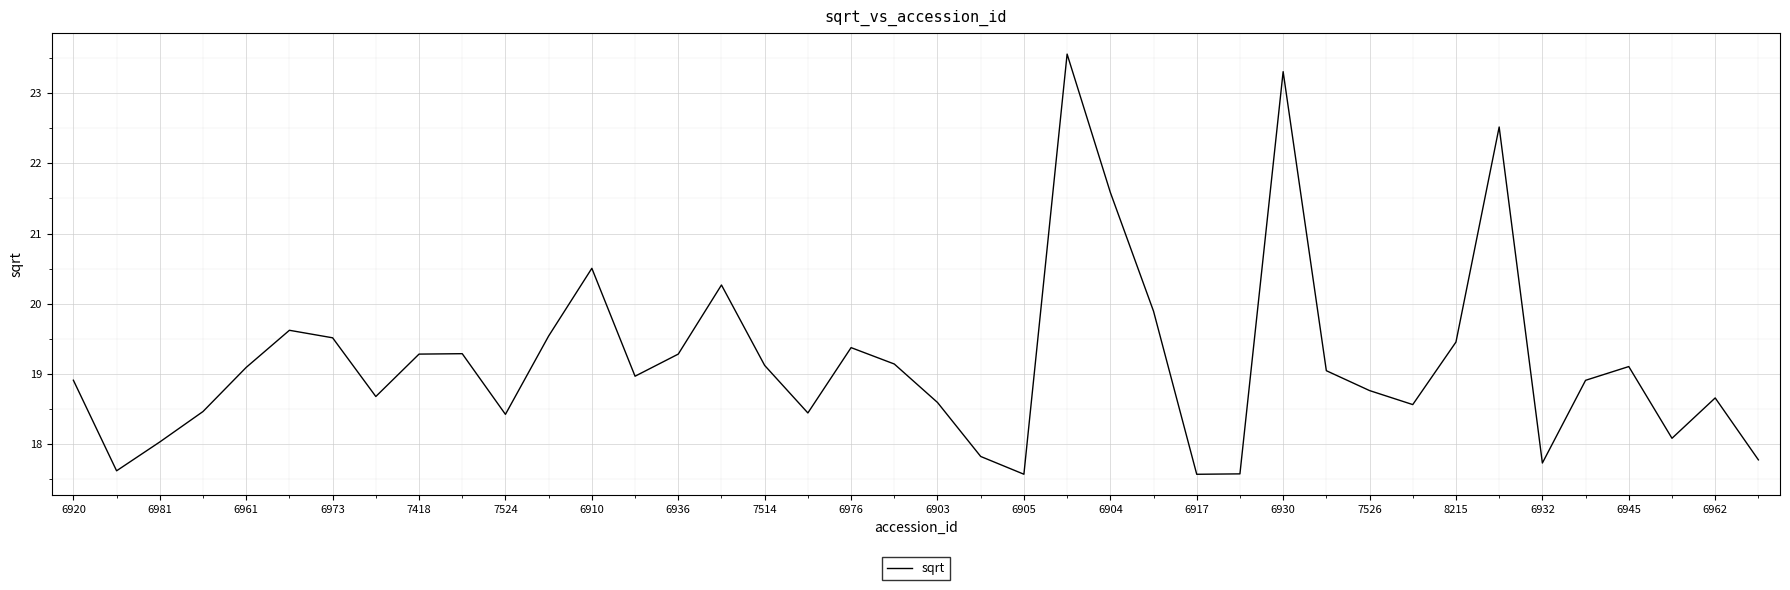

What is the smallest value displayed?

17.6